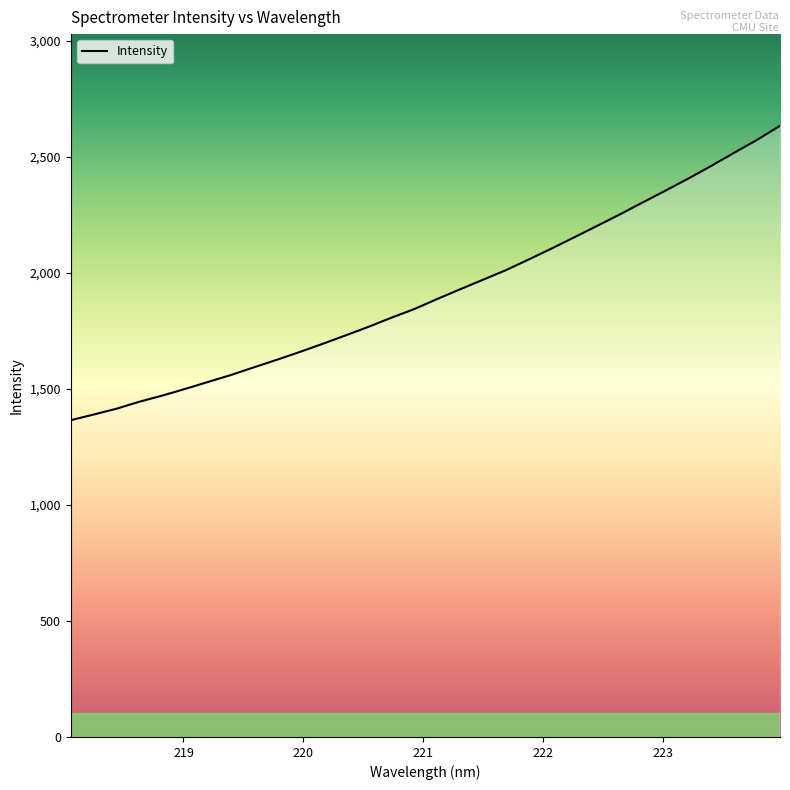

What is the maximum value shown in the chart?

2634.1